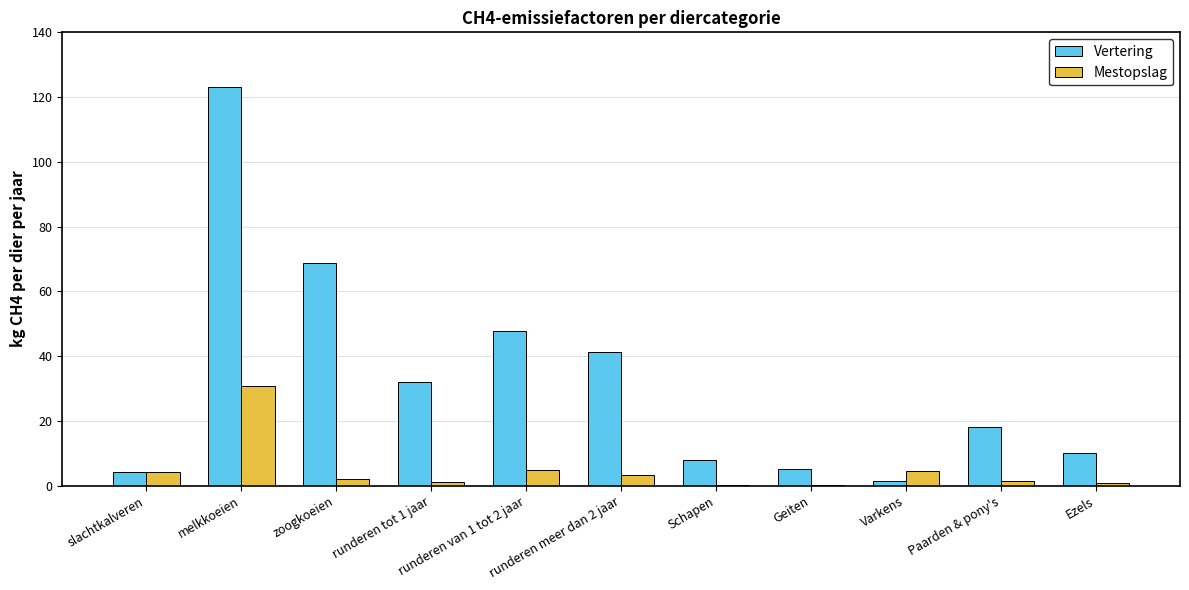

What is the spread (max minus min) of values at Geiten?

4.9